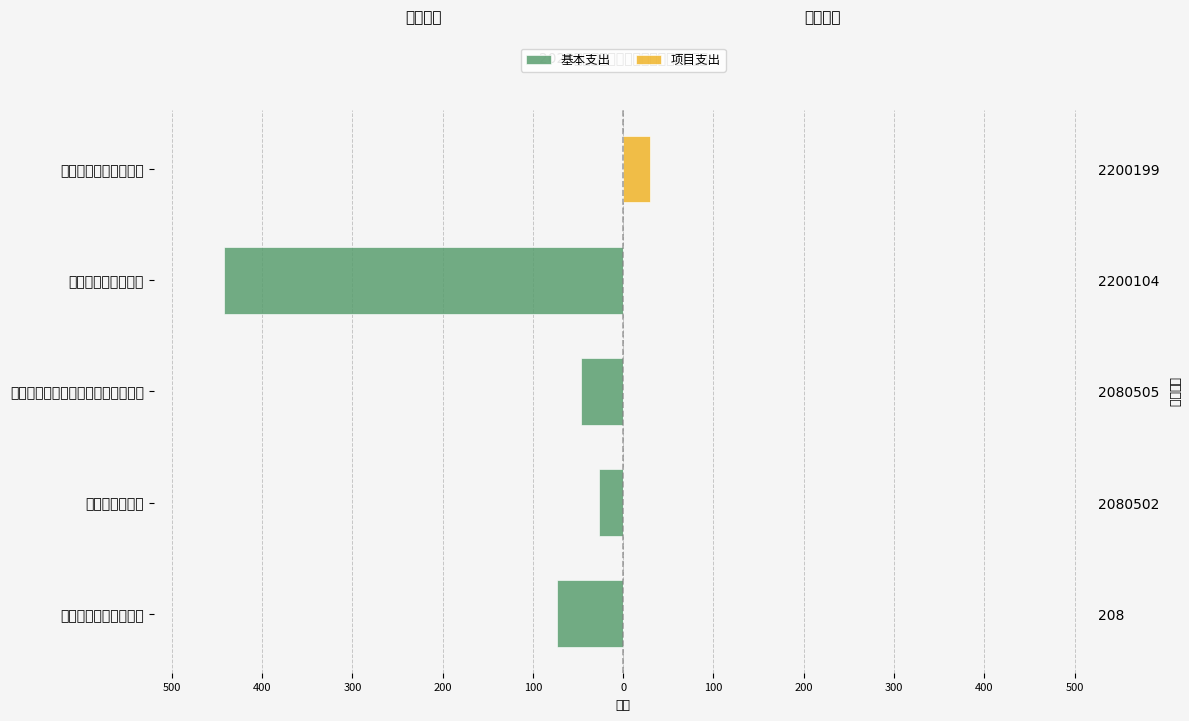

What is the difference between the highest and lowest values at 其他自然资源事务支出?

29.8